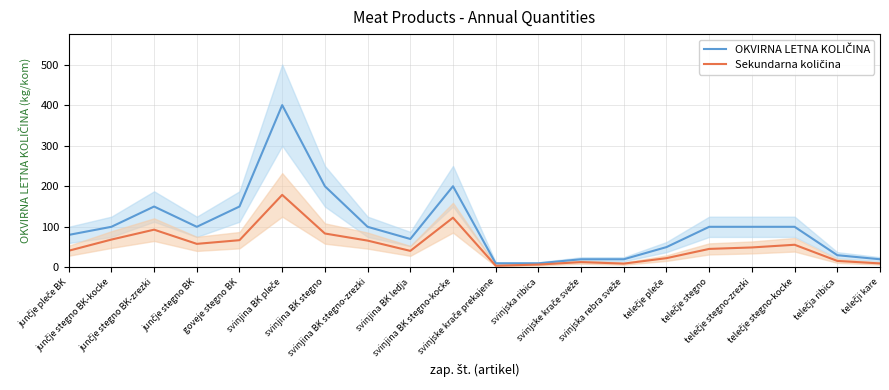

At how many categories does at least one series exceed 320?

1